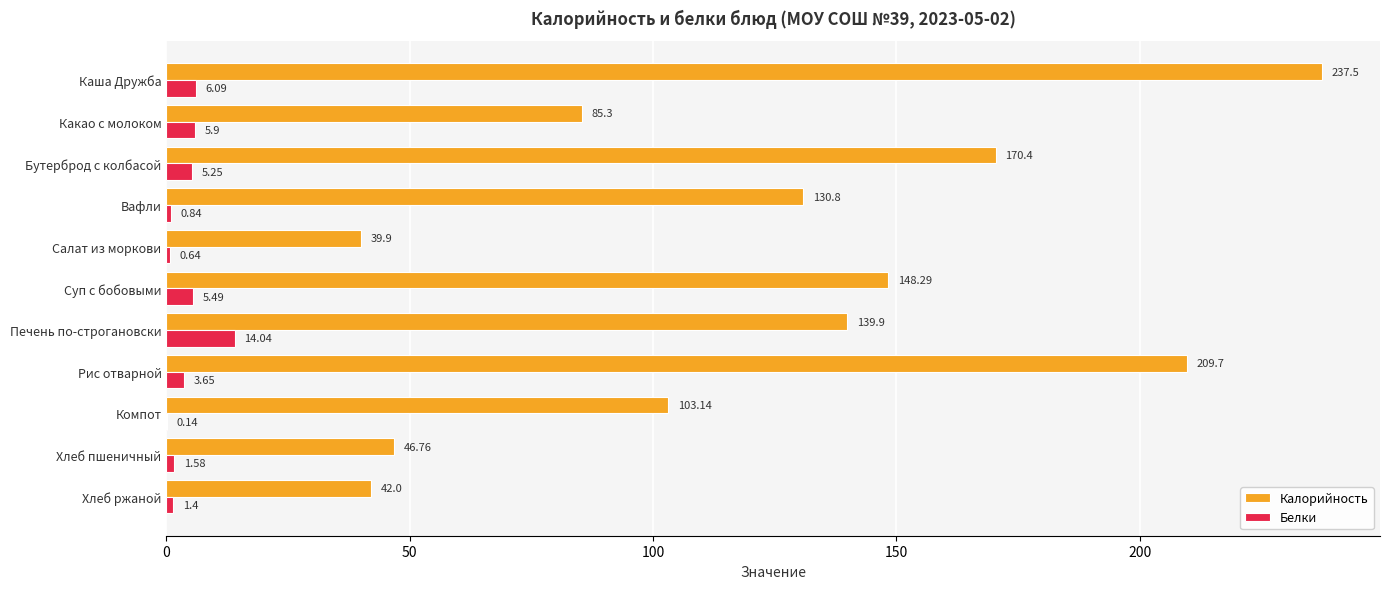

Where is Калорийность nearest to the value 138?

Печень по-строгановски